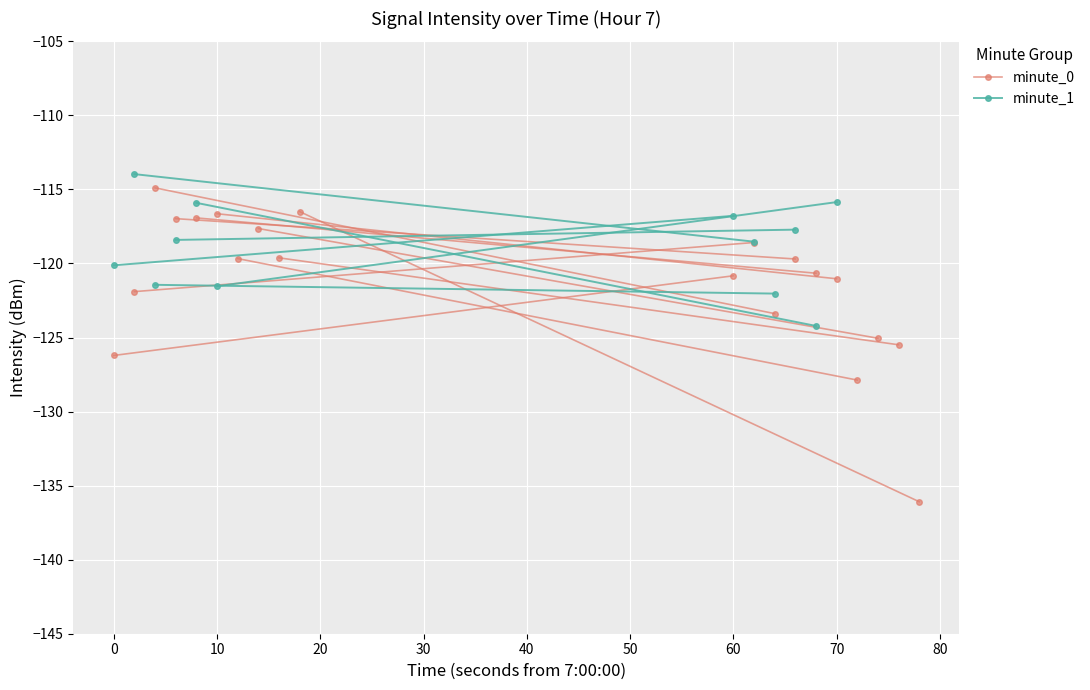

Rank the series by their average value, from highest to lowest.

minute_1, minute_0